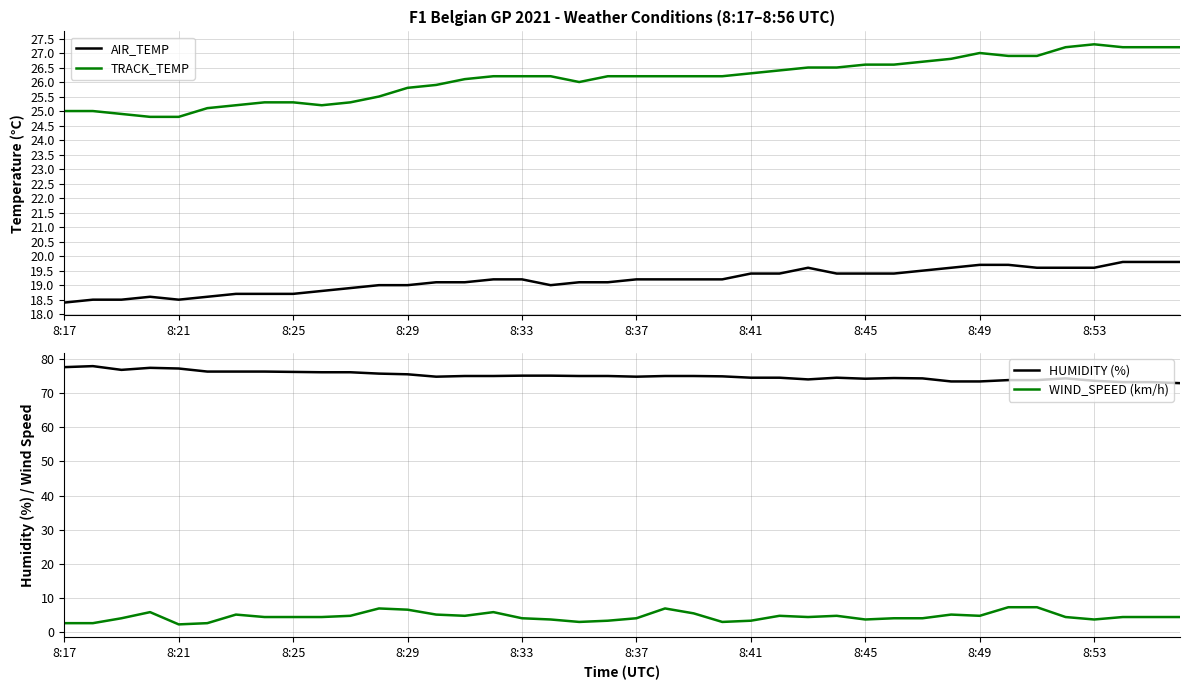

What are all the series names shown in the legend?

AIR_TEMP, TRACK_TEMP, HUMIDITY (%), WIND_SPEED (km/h)